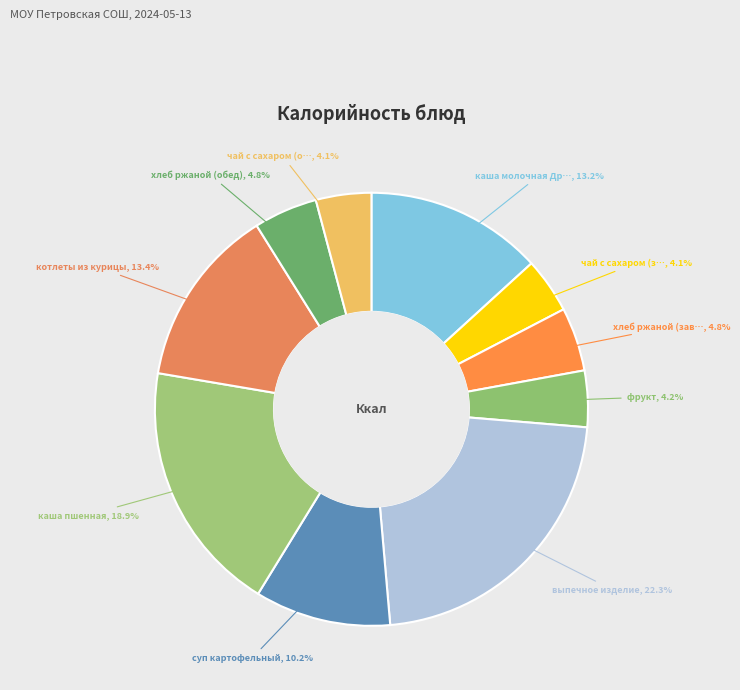

Rank the categories by value from highest to lowest.

выпечное изделие, каша пшенная, котлеты из курицы, каша молочная Дружба, суп картофельный, хлеб ржаной (завтрак), хлеб ржаной (обед), фрукт, чай с сахаром (завтрак), чай с сахаром (обед)